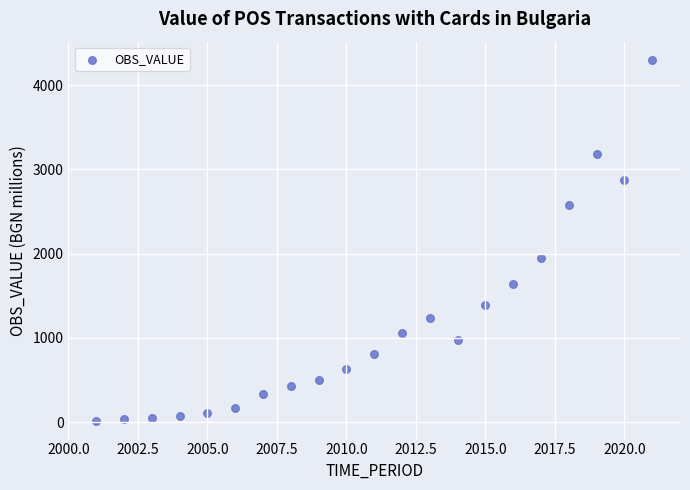

What Y value in the scatter plot is closest to 2160?

1948.2